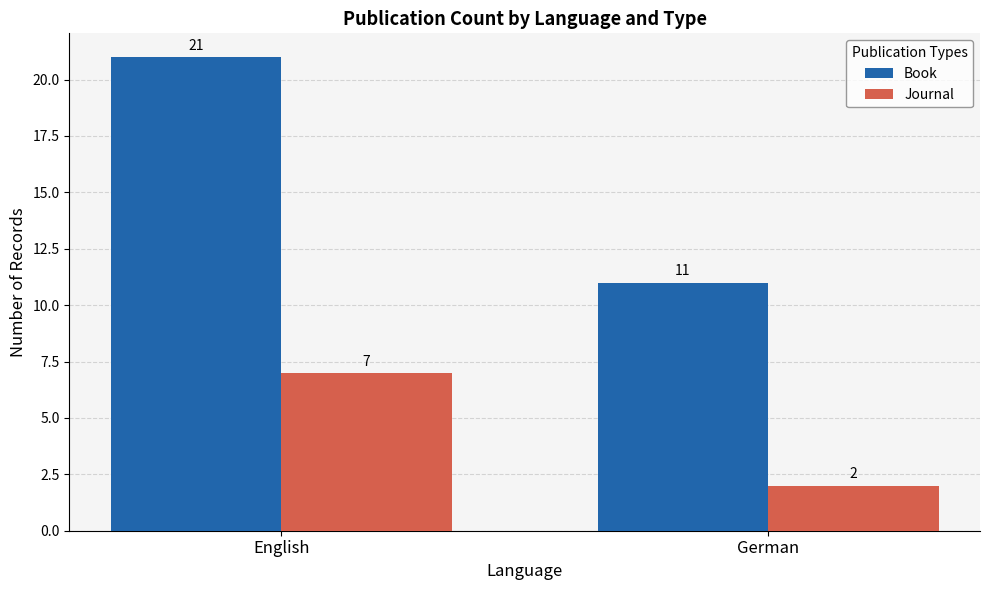

What is the maximum value for Journal?

7